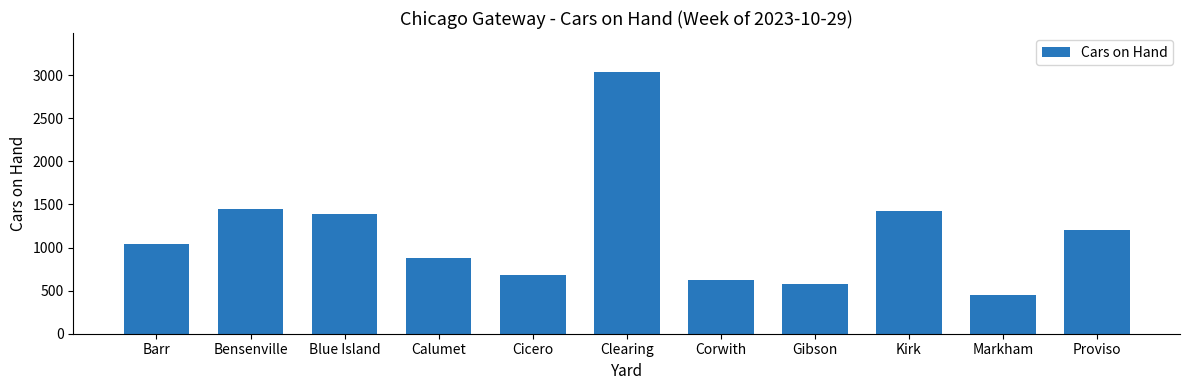

What is the change in value from Bensenville to Gibson?

-865